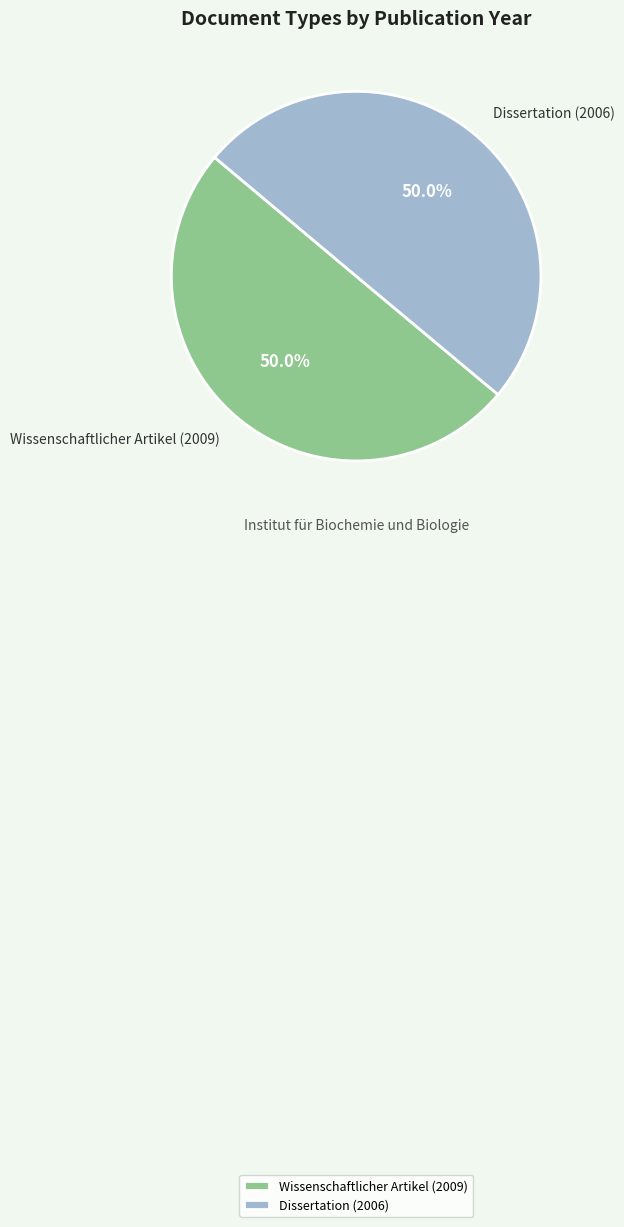

To the nearest percent, what is the average slice percentage?

50%